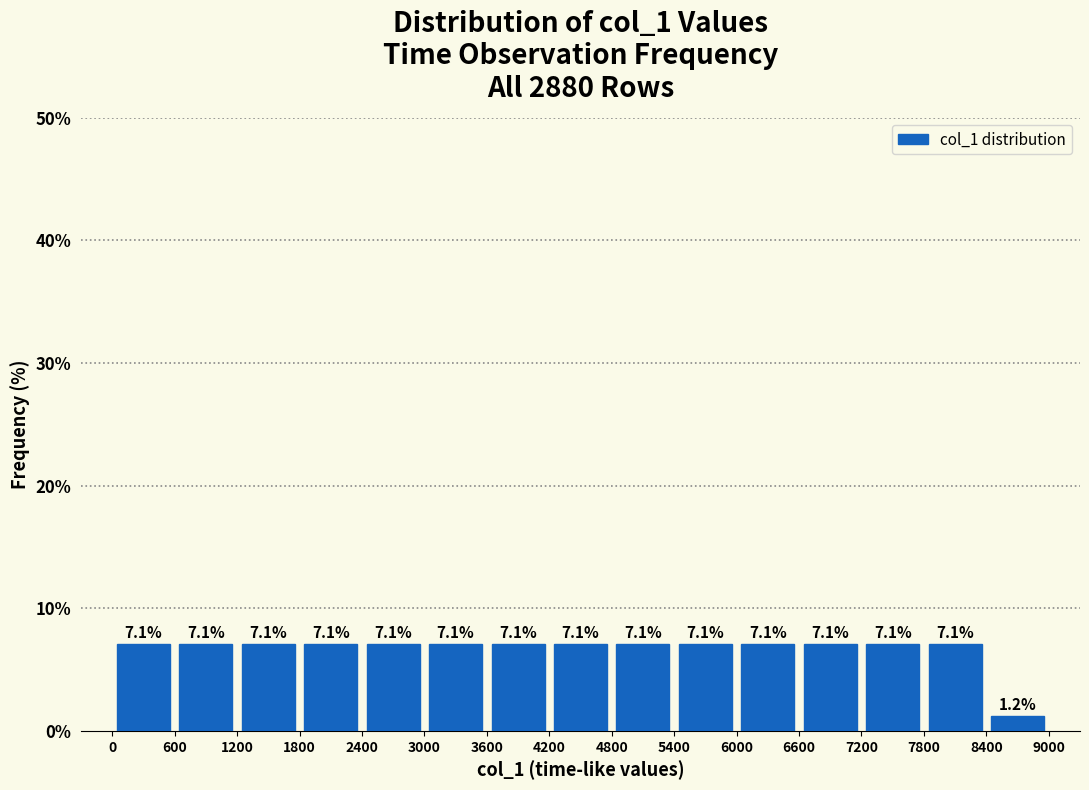

Reading left to right, transcribe this chart: for each bar, give the range it covers on the x-axis and its height.

0 to 600: 7.1
600 to 1200: 7.1
1200 to 1800: 7.1
1800 to 2400: 7.1
2400 to 3000: 7.1
3000 to 3600: 7.1
3600 to 4200: 7.1
4200 to 4800: 7.1
4800 to 5400: 7.1
5400 to 6000: 7.1
6000 to 6600: 7.1
6600 to 7200: 7.1
7200 to 7800: 7.1
7800 to 8400: 7.1
8400 to 9000: 1.2